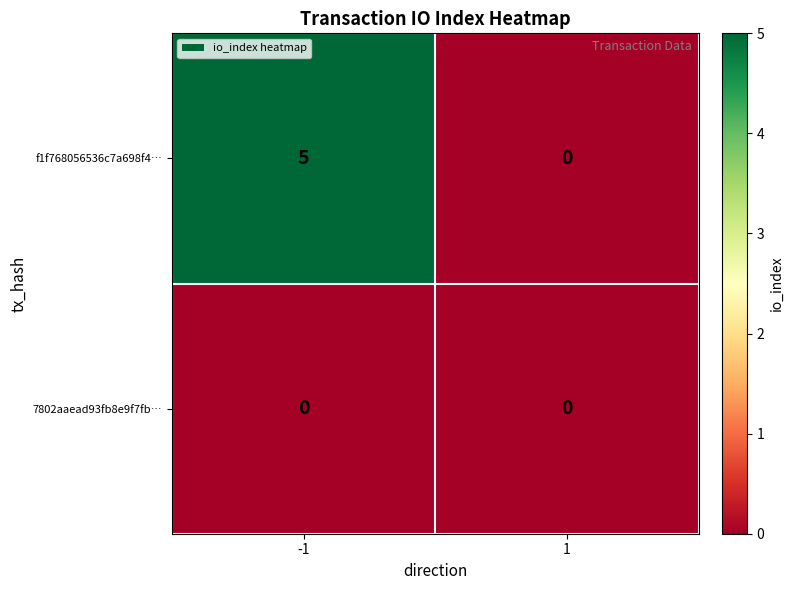

Between -1 and 1, which series saw the biggest shift?

f1f768056536c7a698f4…